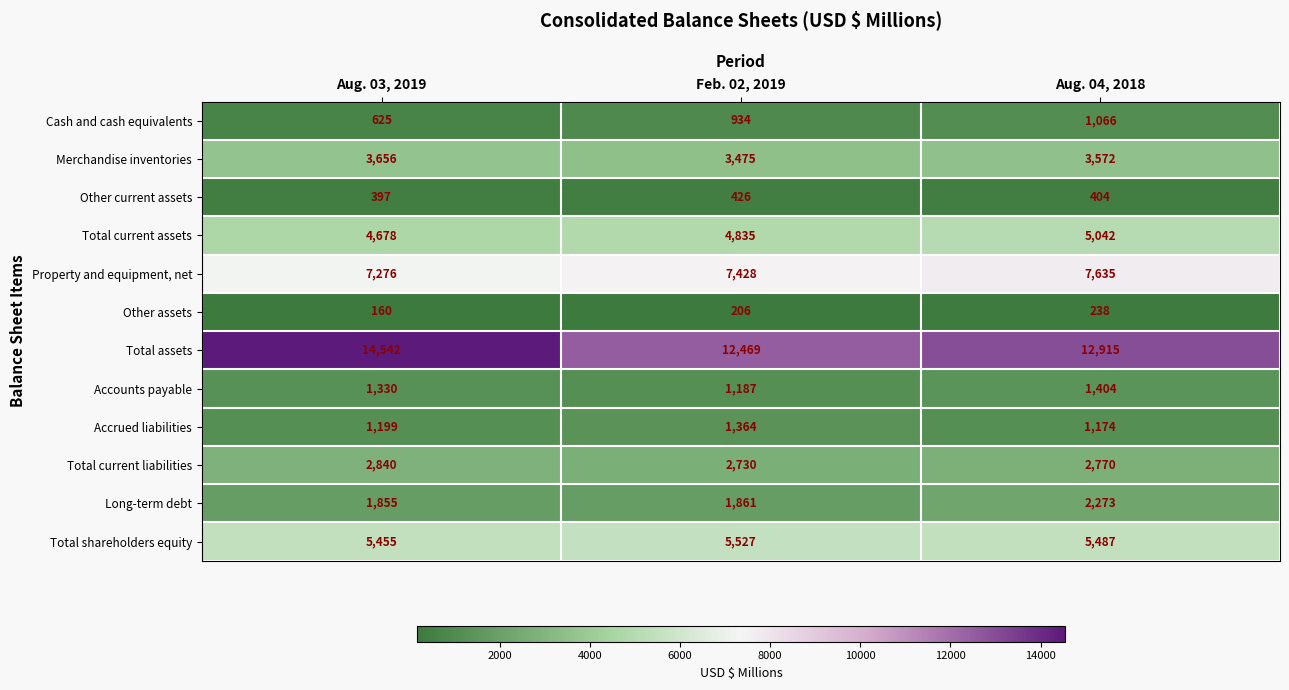

Count the number of data series in this chart.

12